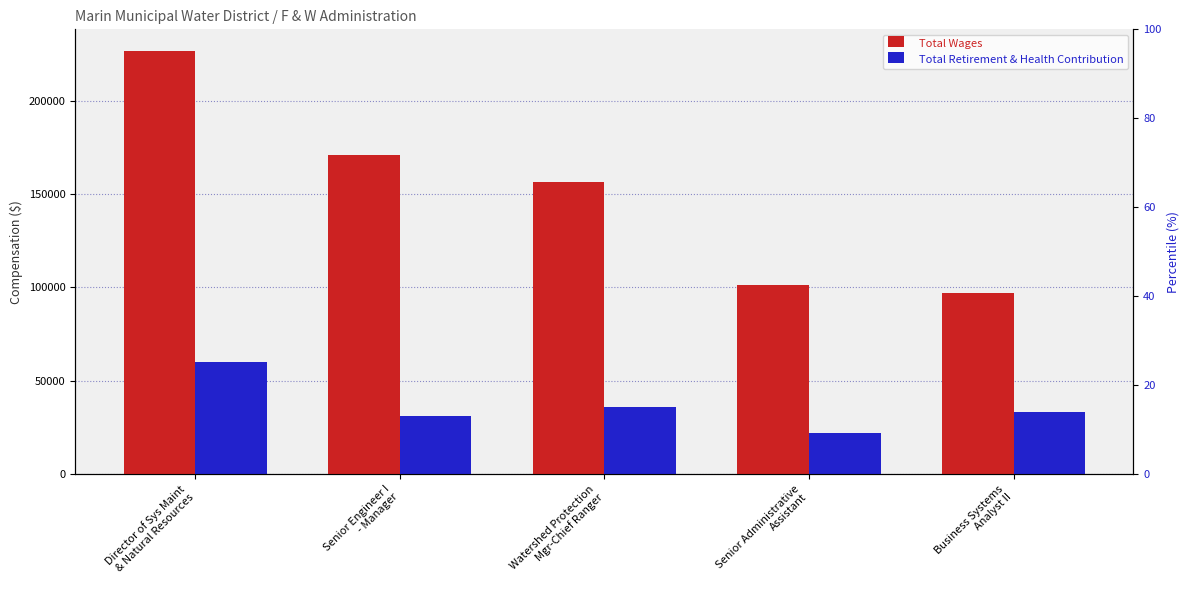

Does the chart contain any negative values?

No